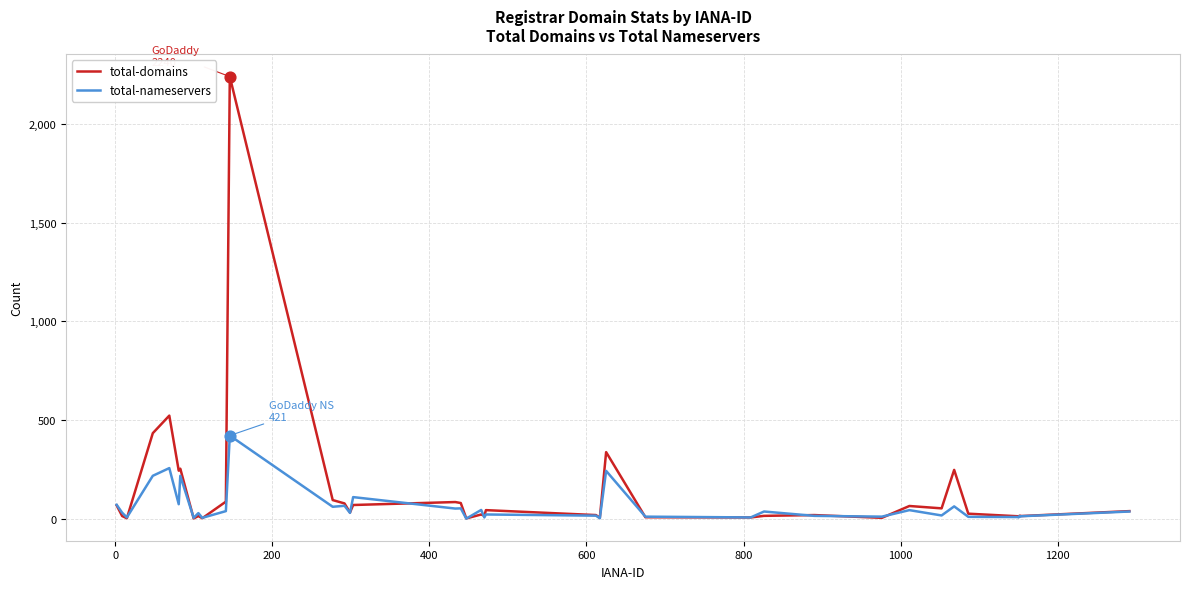

What are all the series names shown in the legend?

total-domains, total-nameservers